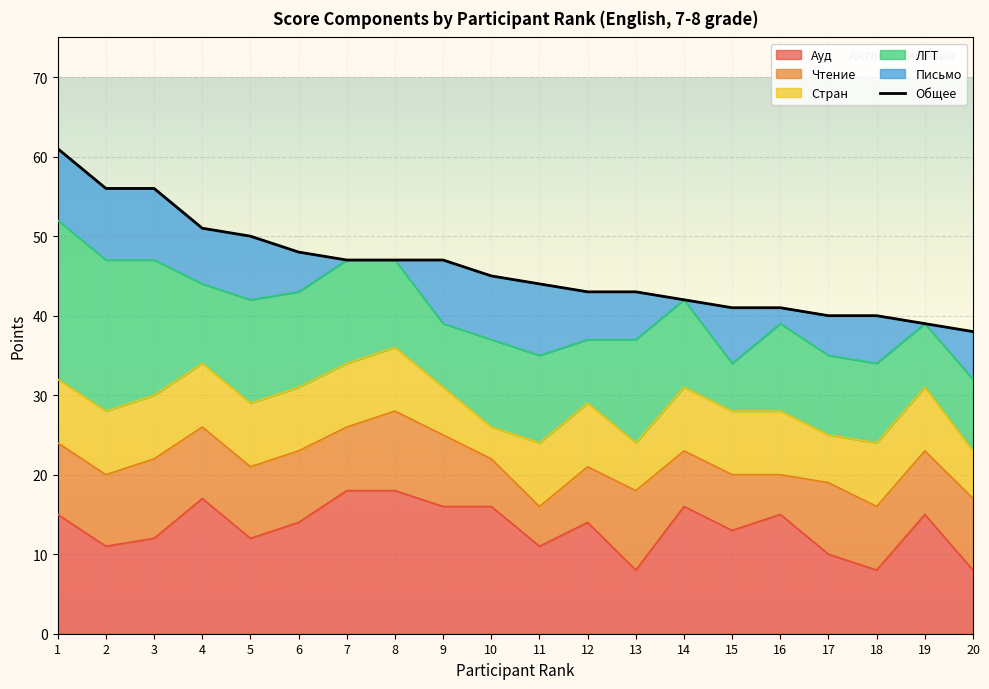

What is the difference between the maximum and second lowest values?

22